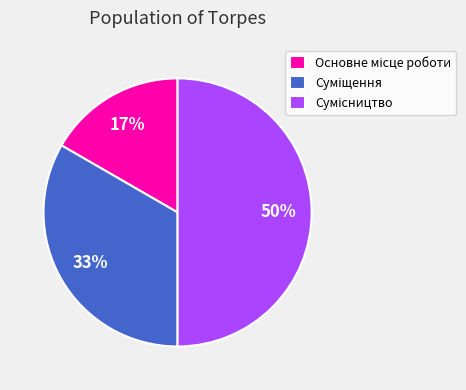

To the nearest percent, what is the difference between the largest and smallest slice percentages?

33%